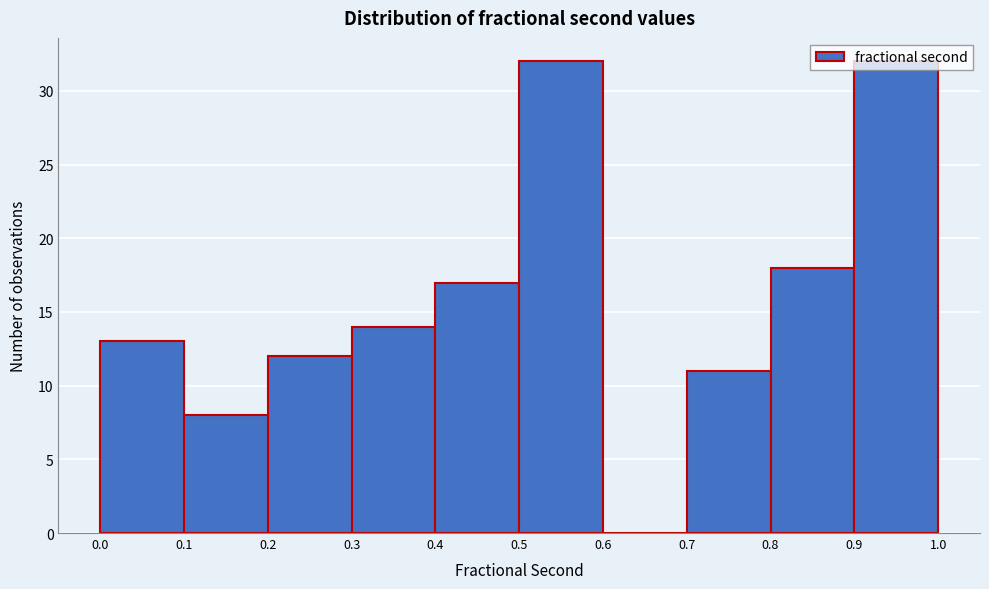

What is the height of the bar covering 0.3 to 0.4 on the x-axis? The values are not printed on the chart, so give them approximately, as read against the axis.

14